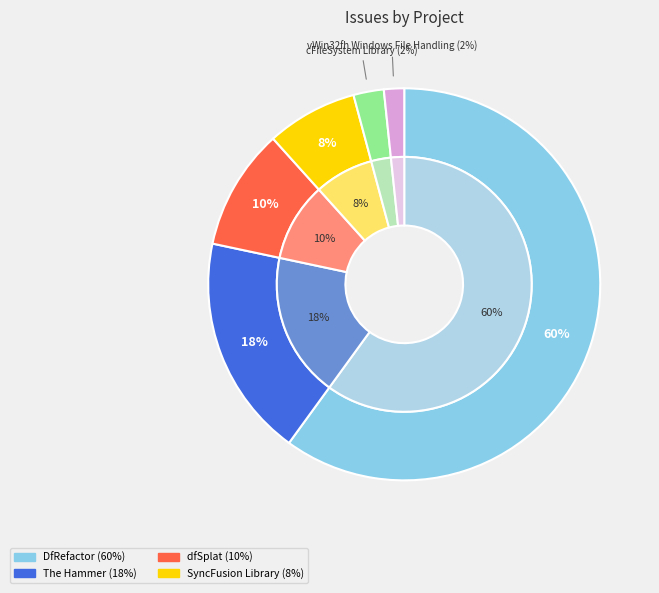

To the nearest percent, what is the difference between the largest and smallest slice percentages?

58%